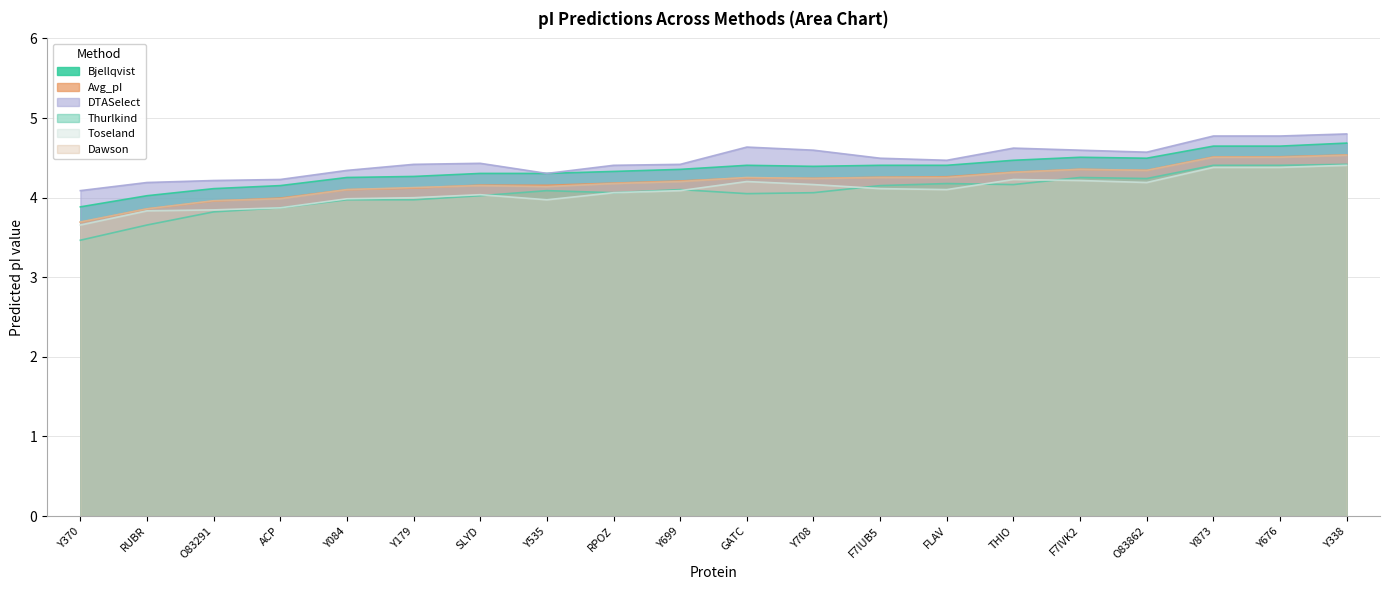

How many intersections are there between Avg_pI and Dawson?

5